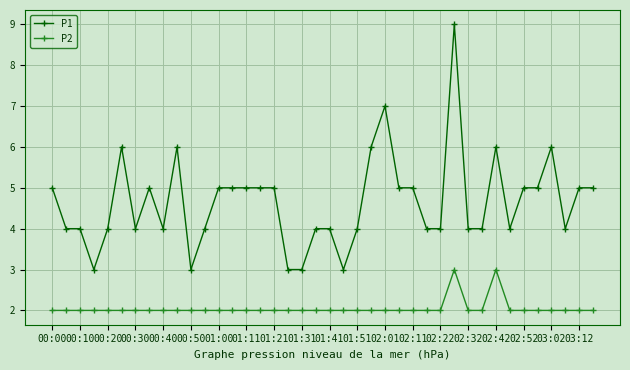

Rank the series by their maximum value, from lowest to highest.

P2, P1